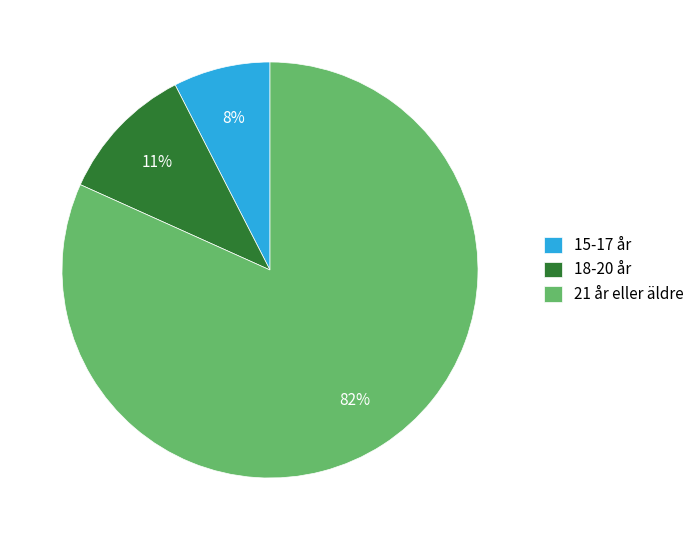

Combined, do 15-17 år and 18-20 år account for over 50%?

No